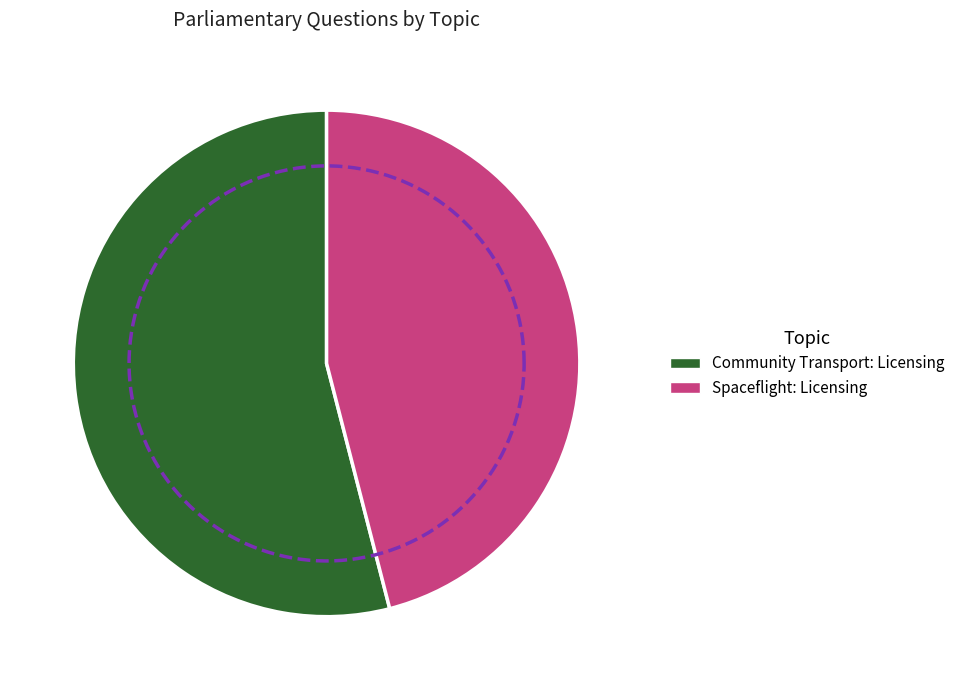

How many slices are in this pie chart?

2